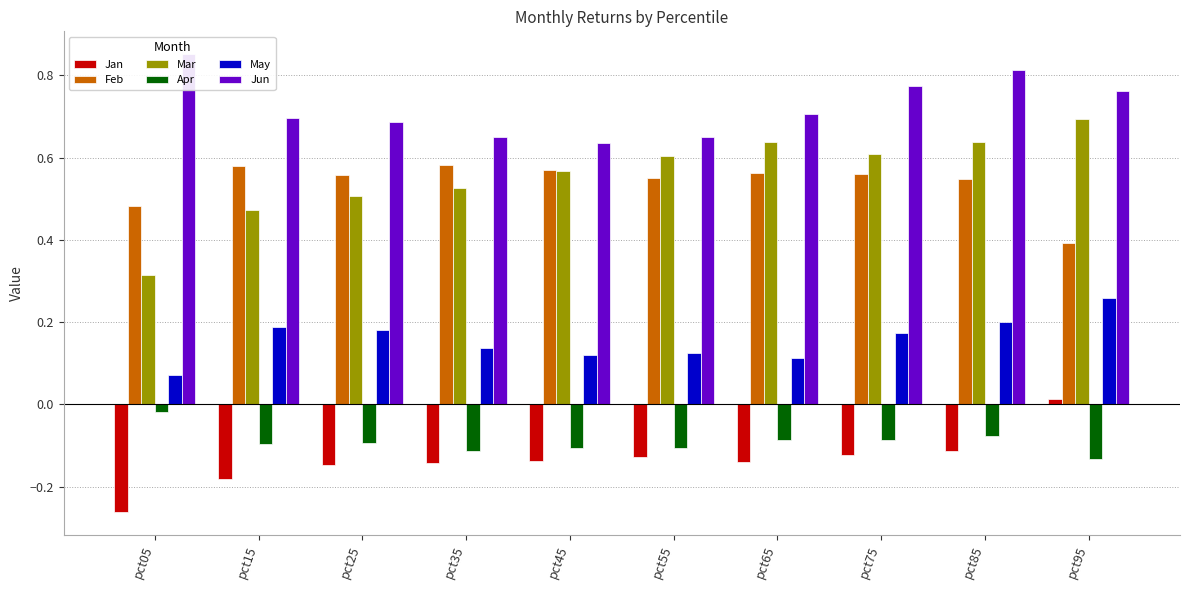

Is the value of May at pct65 greater than the value of Mar at pct15?

No